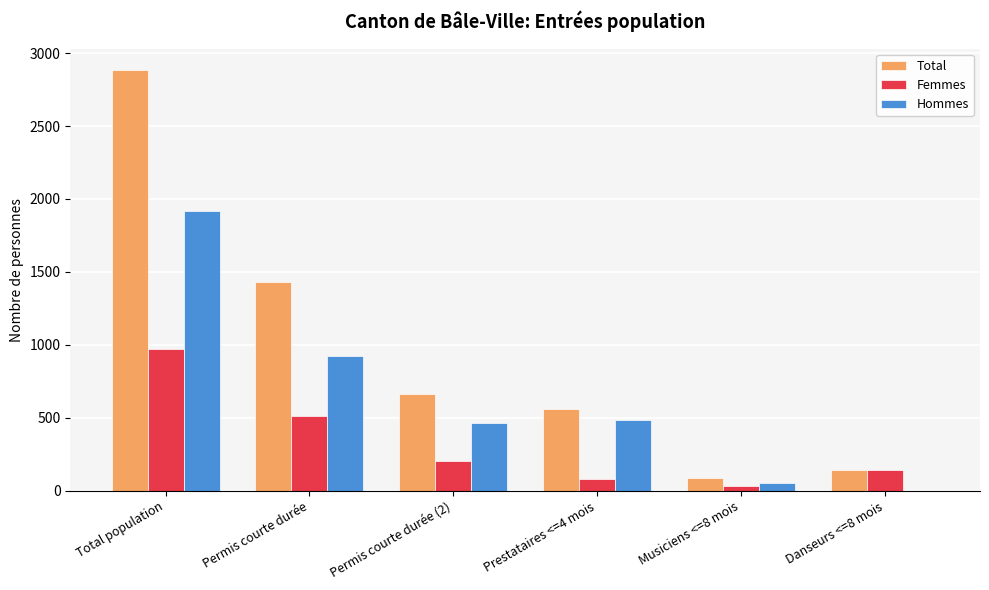

Reading left to right, list all the values displayed in this chart.

Total: 2887	1434	665	558	86	144
Femmes: 969	513	204	77	32	143
Hommes: 1918	921	461	481	54	1